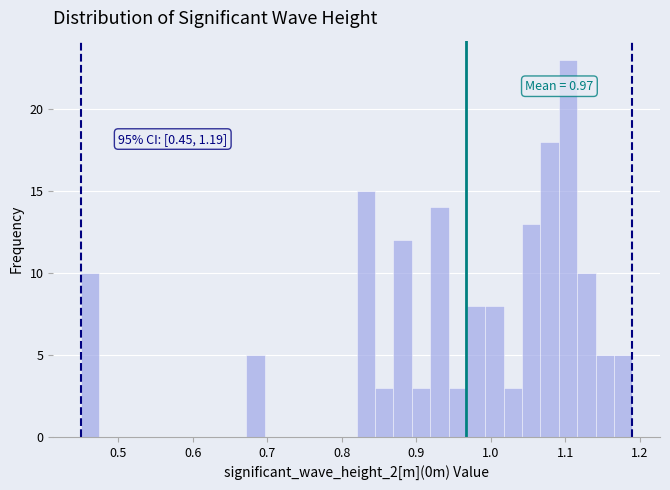

Around what value on the x-axis is the tallest bar? Give the approximate position of its centre, as read against the axis.

1.10